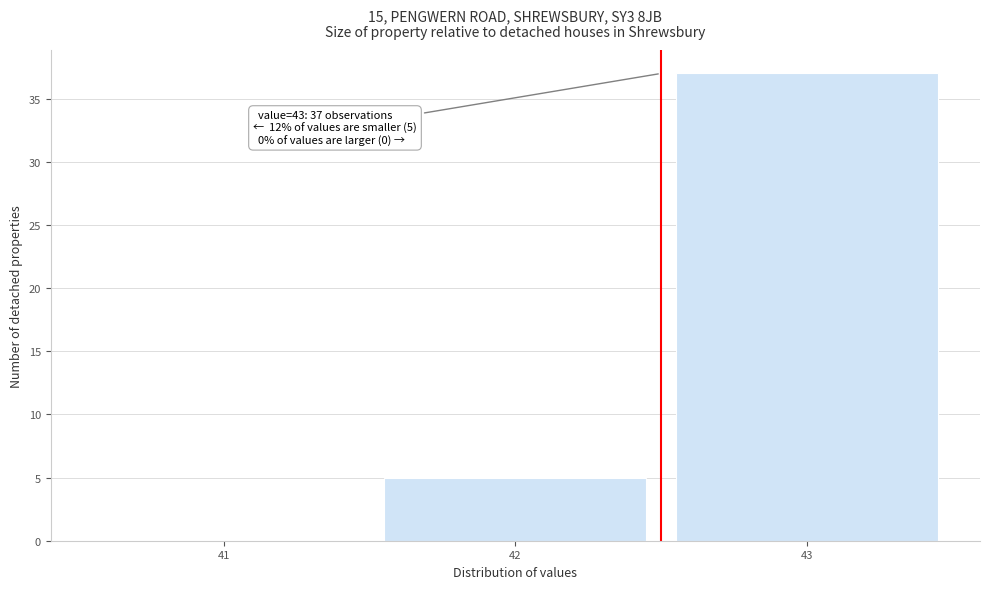

Reading left to right, transcribe all the data shown in this chart.

41=0	42=5	43=37